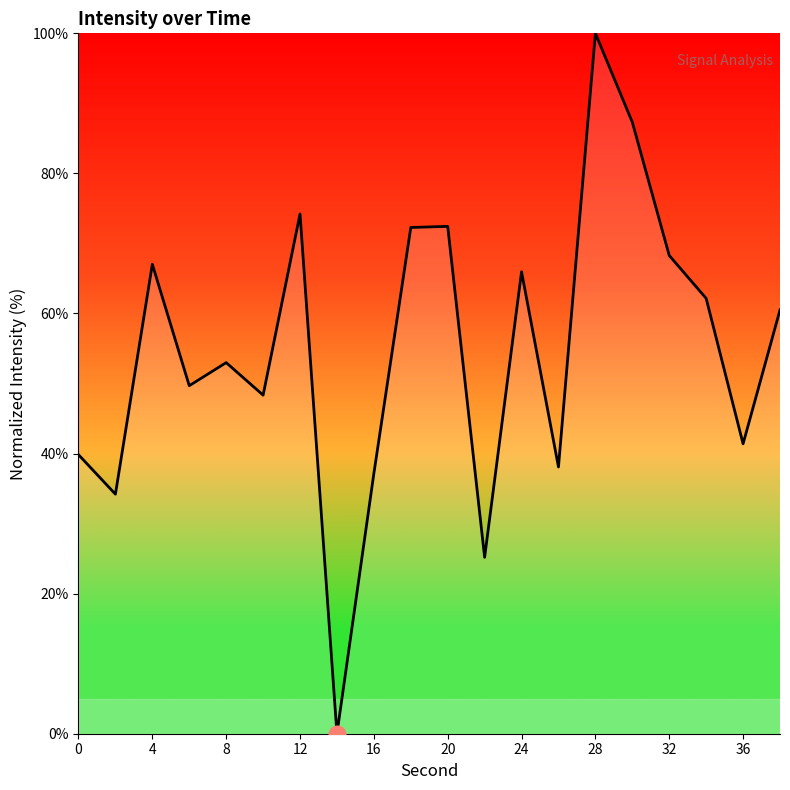

How many interior local peaks (higher than both neighbors) does the data have?

6